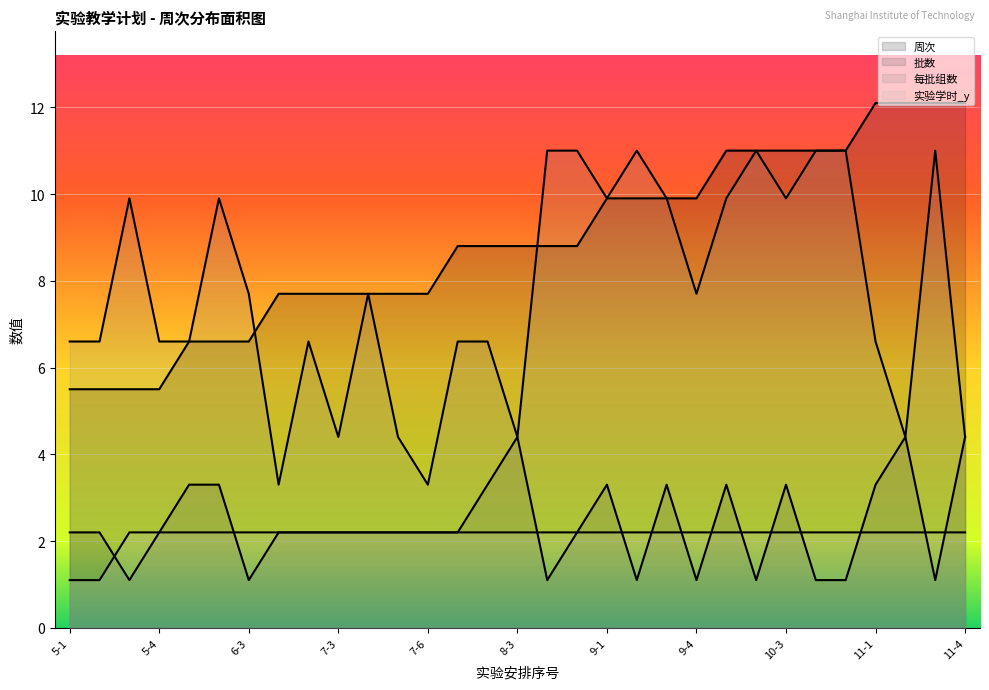

At which label does 批数 reach its minimum?

5-3